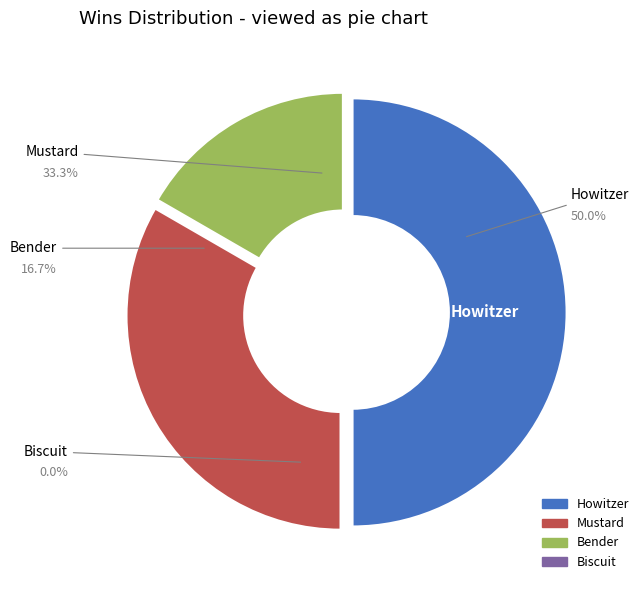

Does Mustard represent more than half of the total?

No